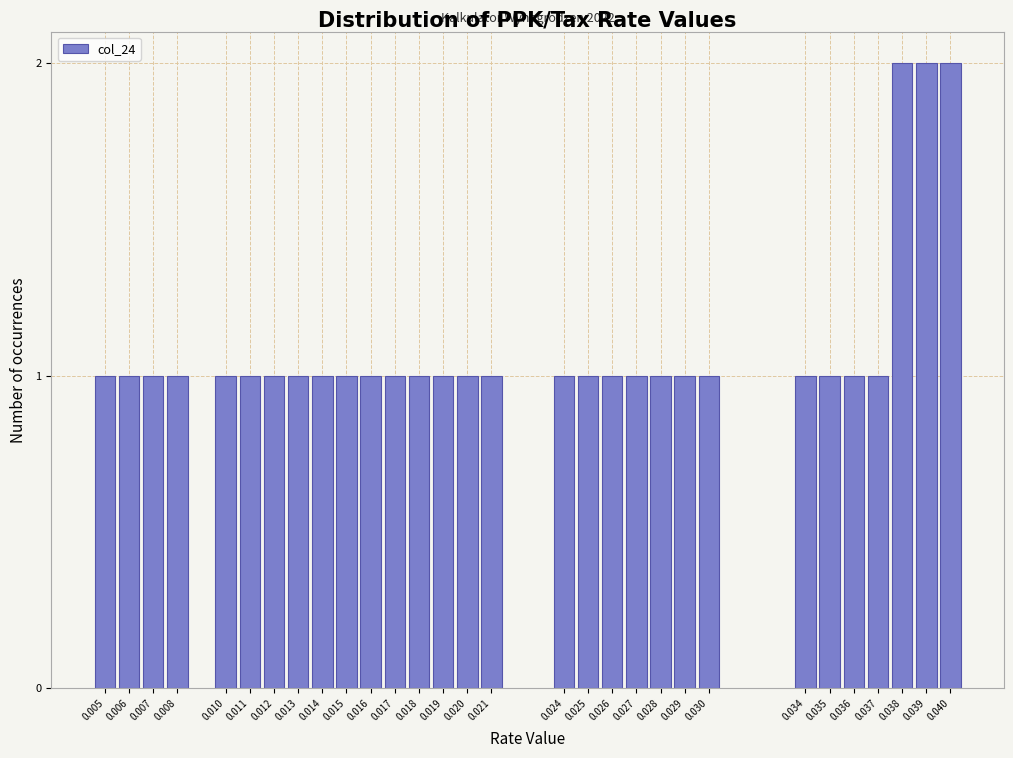

Reading left to right, what are all the values shown in this chart?

0.005=1	0.006=1	0.007=1	0.008=1	0.010=1	0.011=1	0.012=1	0.013=1	0.014=1	0.015=1	0.016=1	0.017=1	0.018=1	0.019=1	0.020=1	0.021=1	0.024=1	0.025=1	0.026=1	0.027=1	0.028=1	0.029=1	0.030=1	0.034=1	0.035=1	0.036=1	0.037=1	0.038=2	0.039=2	0.040=2